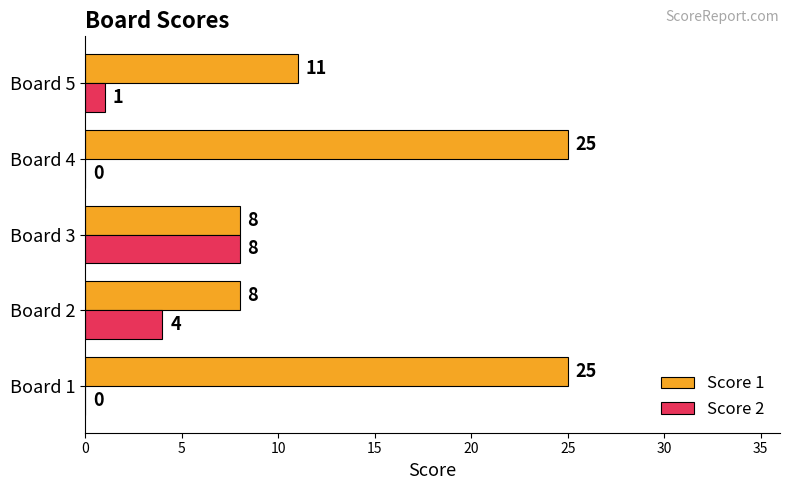

Between Board 1 and Board 5, which series saw the biggest shift?

Score 1